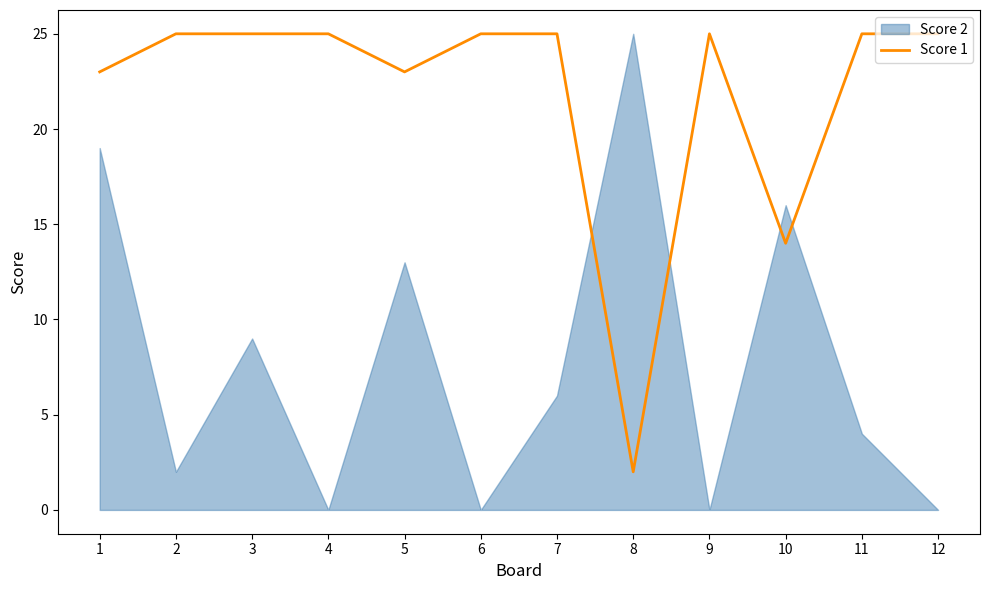

What is the difference between the second highest and minimum values?

23